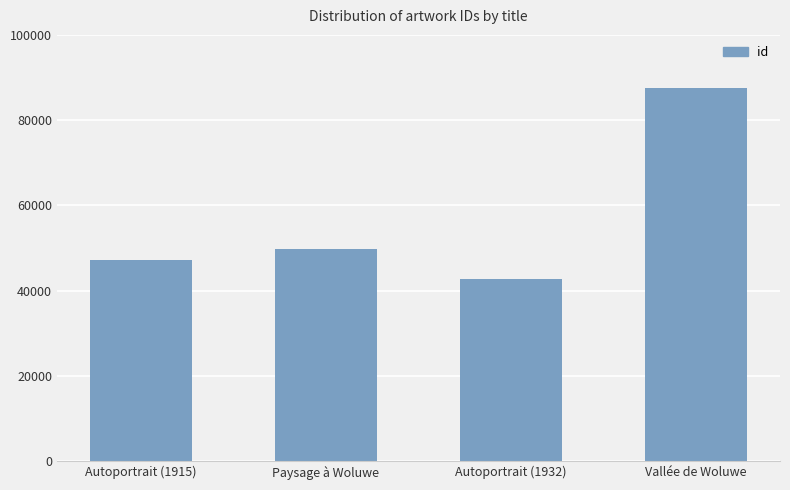

What is the sum of the values at Vallée de Woluwe and Paysage à Woluwe?

137259